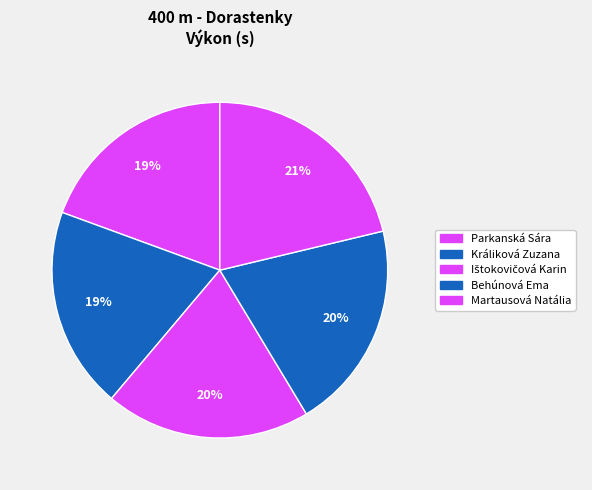

Is Parkanská Sára the majority of the pie?

No